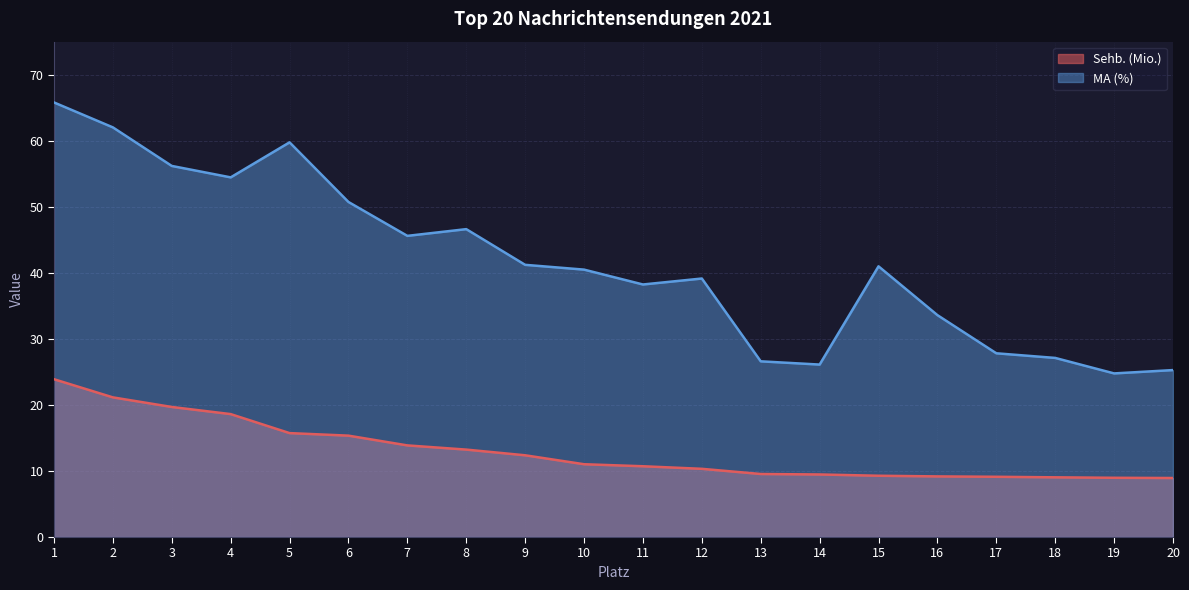

Reading right to left, transcribe all the data shown in this chart.

Sehb. (Mio.): 20=8.9	19=9.0	18=9.0	17=9.1	16=9.2	15=9.3	14=9.5	13=9.5	12=10.3	11=10.7	10=11.0	9=12.4	8=13.2	7=13.9	6=15.4	5=15.7	4=18.6	3=19.7	2=21.1	1=23.9
MA (%): 20=25.3	19=24.8	18=27.1	17=27.8	16=33.6	15=41.0	14=26.1	13=26.6	12=39.1	11=38.2	10=40.5	9=41.2	8=46.6	7=45.6	6=50.7	5=59.8	4=54.5	3=56.2	2=62.0	1=65.8